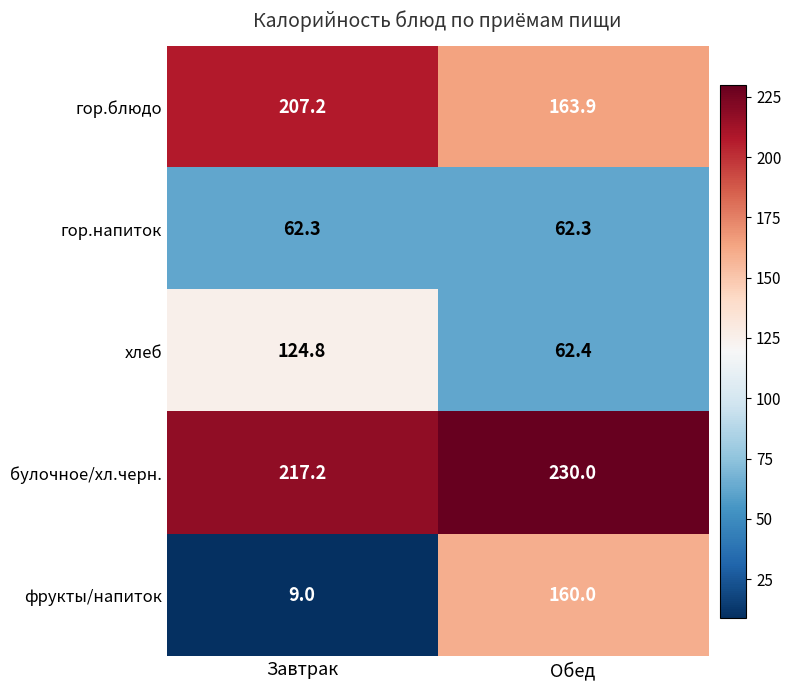

What is the difference between the highest and lowest values at Обед?

167.7